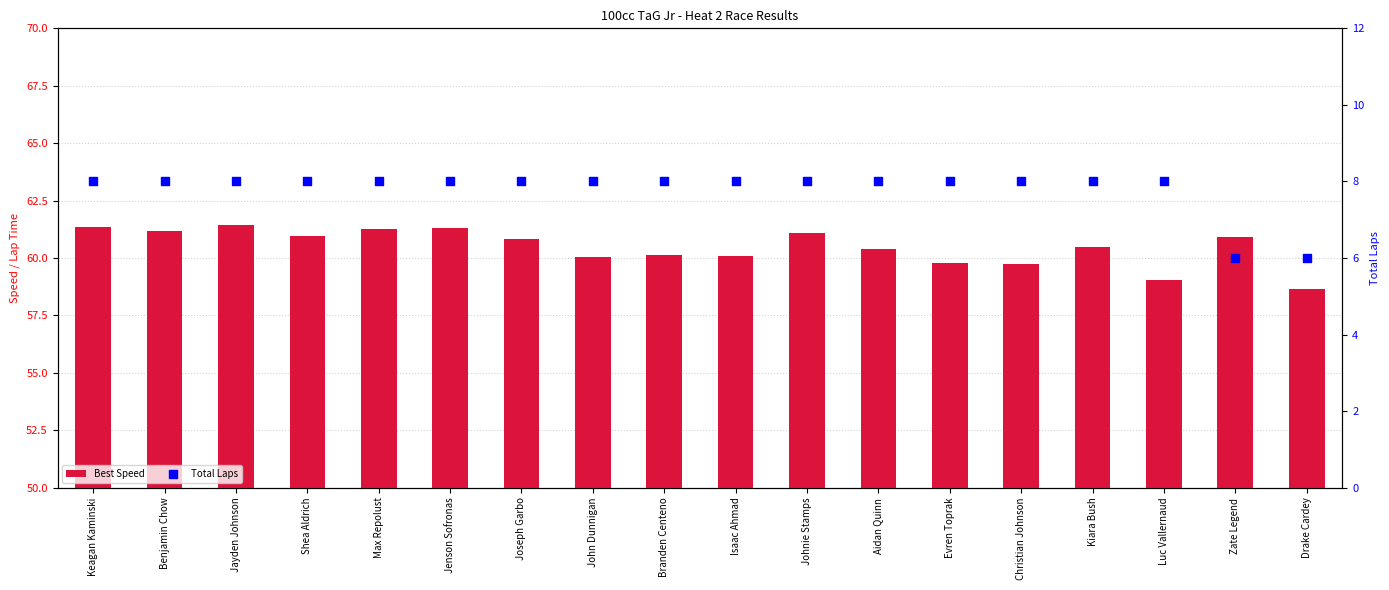

Which series has the largest total across all categories?

Best Speed